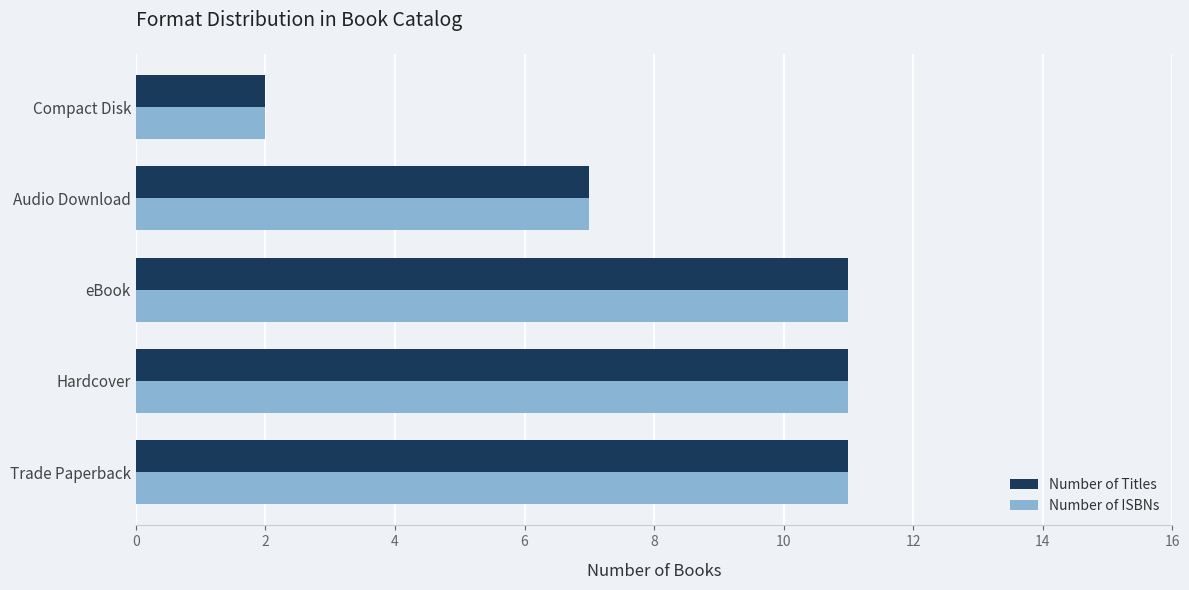

What is the average value of the Number of Titles series?

8